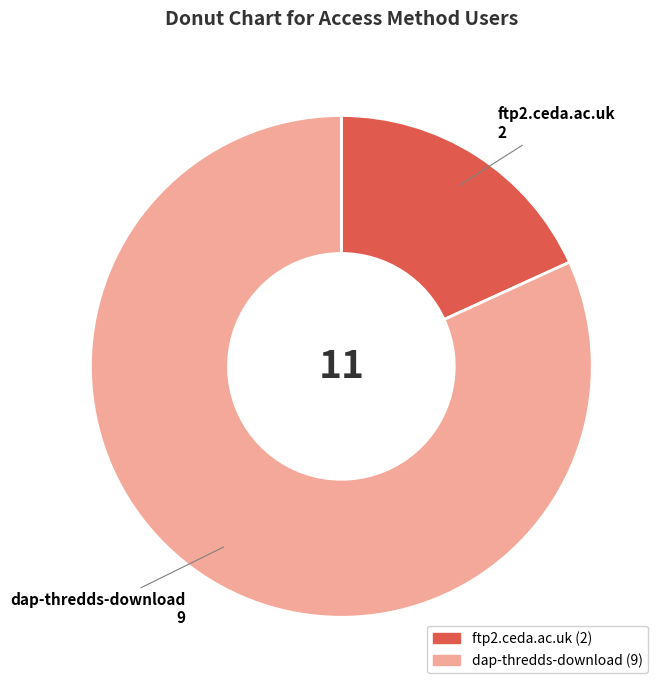

Rank the categories by value from lowest to highest.

ftp2.ceda.ac.uk, dap-thredds-download